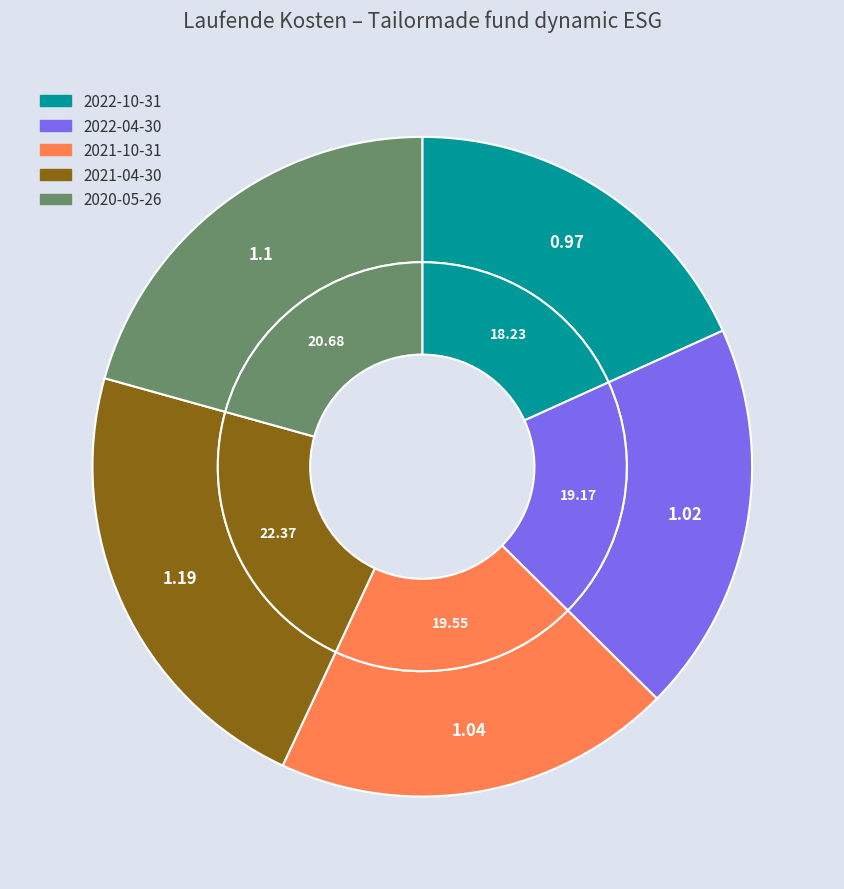

To the nearest percent, what percentage of the pie is 2022-04-30?

19%